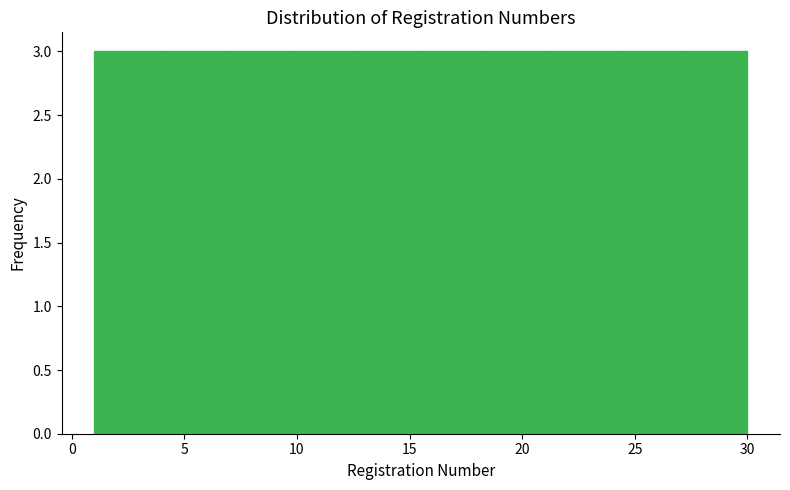

Reading left to right, list every bar in this chart as the range it spans on the x-axis followed by its height. Neither the bar edges nor the heights are printed on the chart, so give them approximately, as read against the axes.

1.0 to 3.9: 3
3.9 to 6.8: 3
6.8 to 9.7: 3
9.7 to 12.6: 3
12.6 to 15.5: 3
15.5 to 18.4: 3
18.4 to 21.3: 3
21.3 to 24.2: 3
24.2 to 27.1: 3
27.1 to 30.0: 3